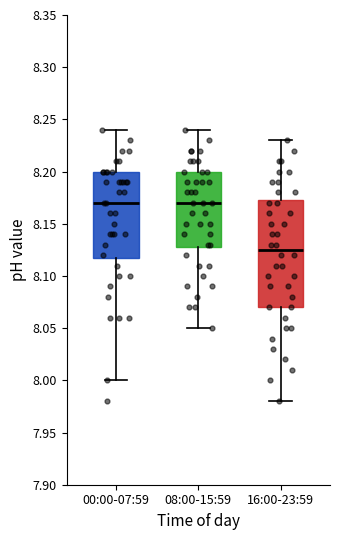

Reading left to right, read every box against the y-axis: the position of its median line, the range the box covers, and the ends of its whiskers. The values are not printed on the chart, so give them approximately, as read against the axis.

00:00-07:59: median 8.170, box 8.120 to 8.200, whiskers 8.000 to 8.240
08:00-15:59: median 8.170, box 8.130 to 8.200, whiskers 8.050 to 8.240
16:00-23:59: median 8.125, box 8.070 to 8.175, whiskers 7.980 to 8.230